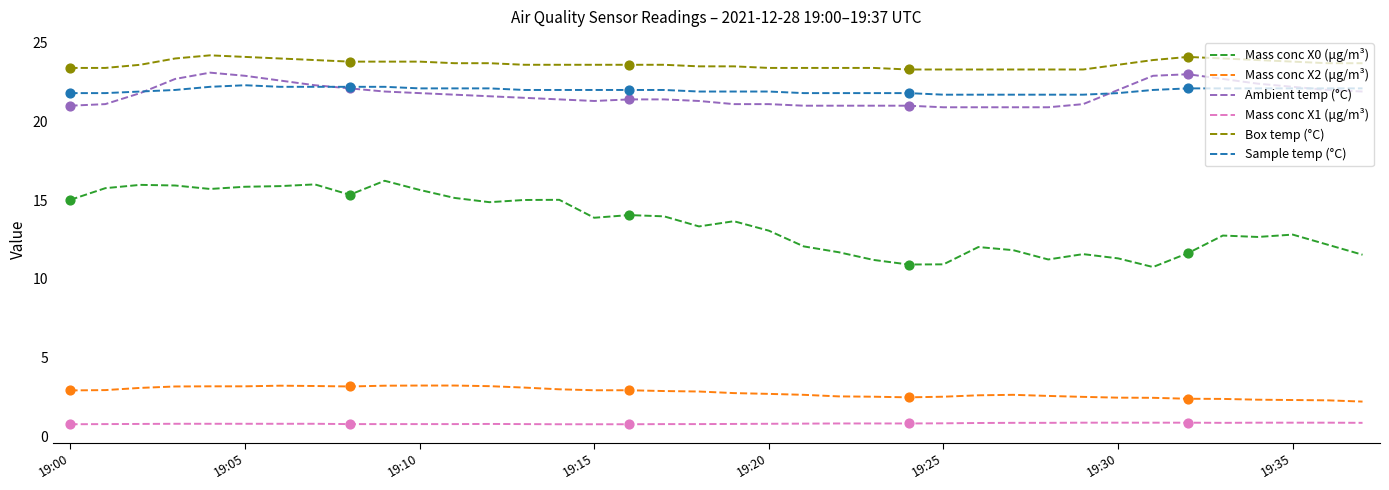

What are all the series names shown in the legend?

Mass conc X0 (μg/m³), Mass conc X2 (μg/m³), Ambient temp (°C), Mass conc X1 (μg/m³), Box temp (°C), Sample temp (°C)